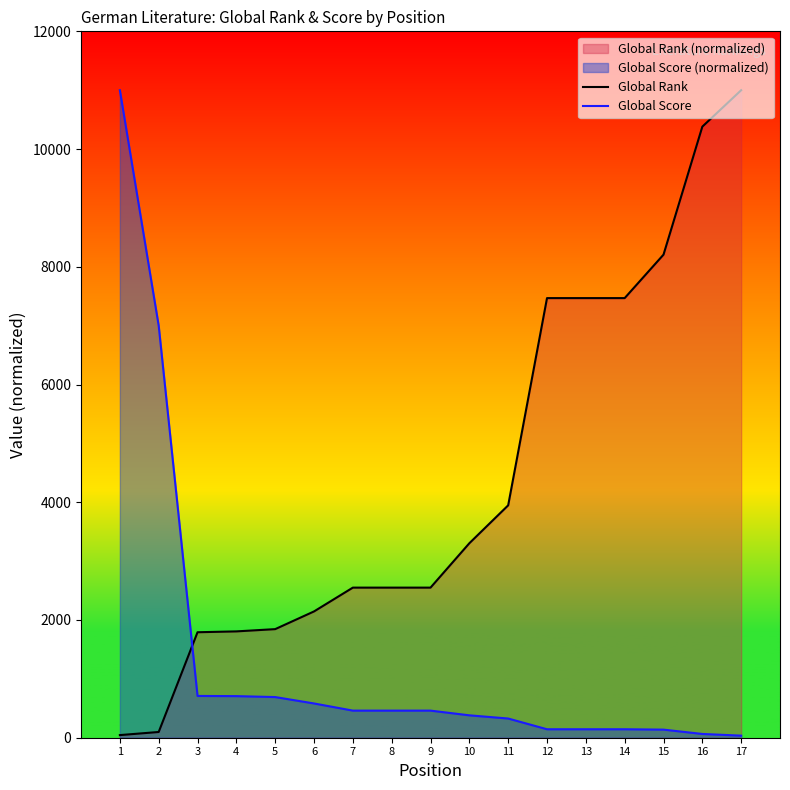

The Global Score series shows 98.7 at 12. True or false?

False